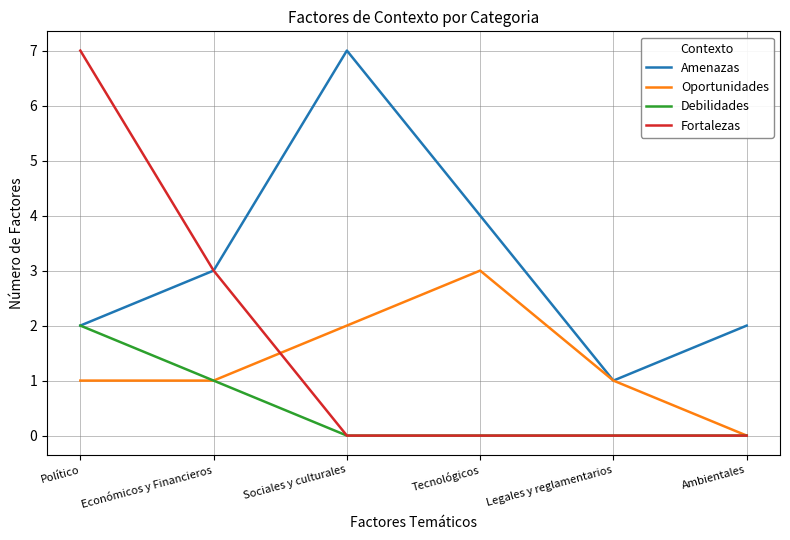

True or false: Oportunidades has a value of -1 at Ambientales.

False